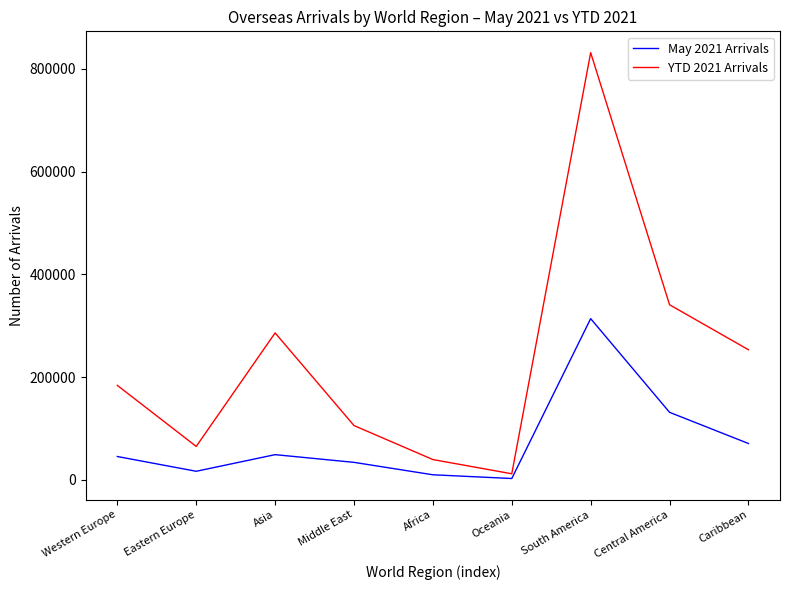

At which category does May 2021 Arrivals reach its first local peak?

Asia